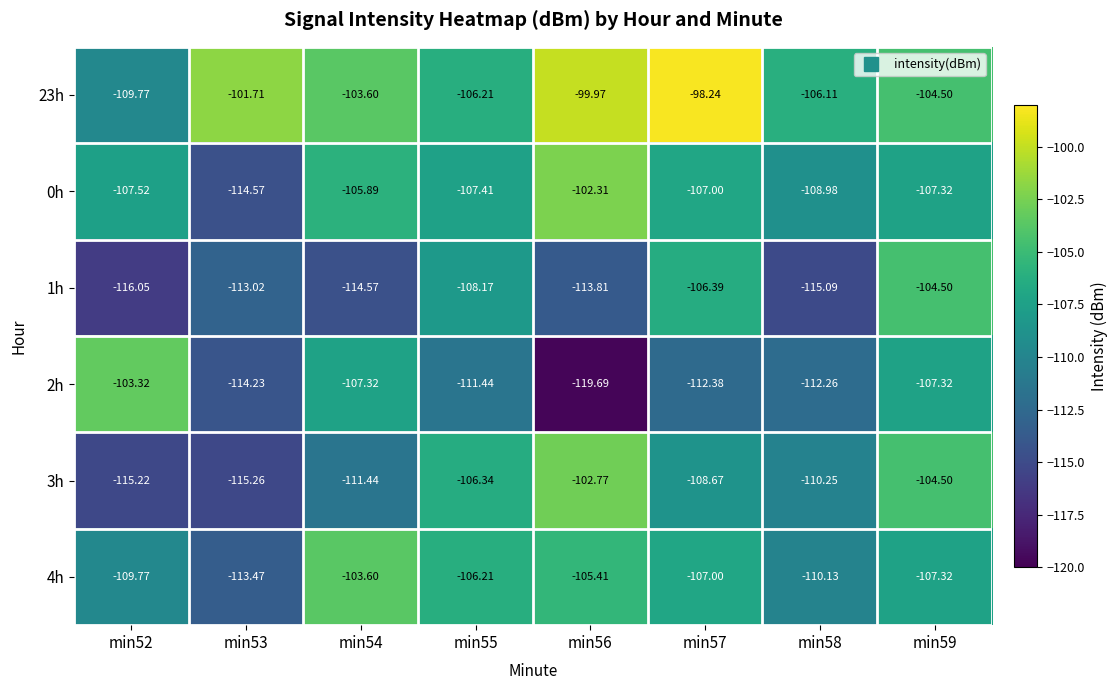

What is the difference between the highest and lowest values at min58?

9.0